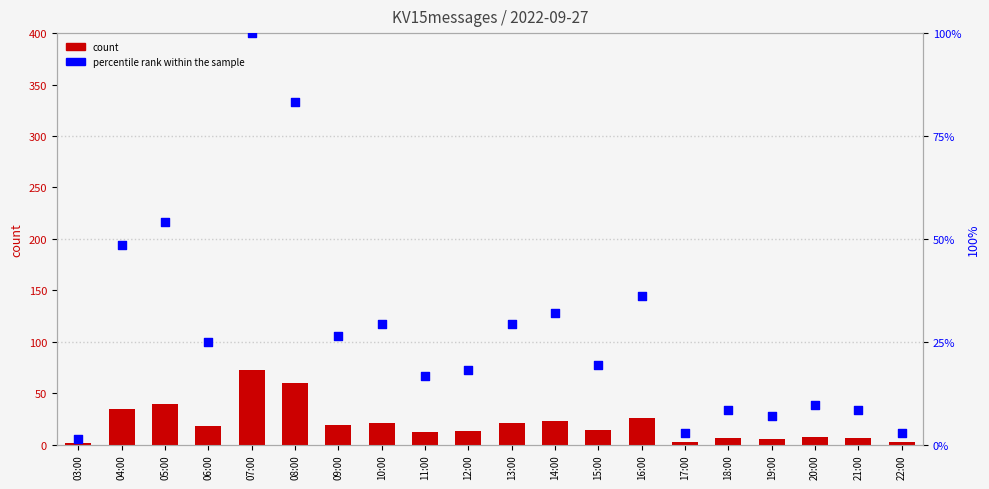

Is the value of count at 10:00 greater than the value of percentile rank within the sample at 19:00?

Yes